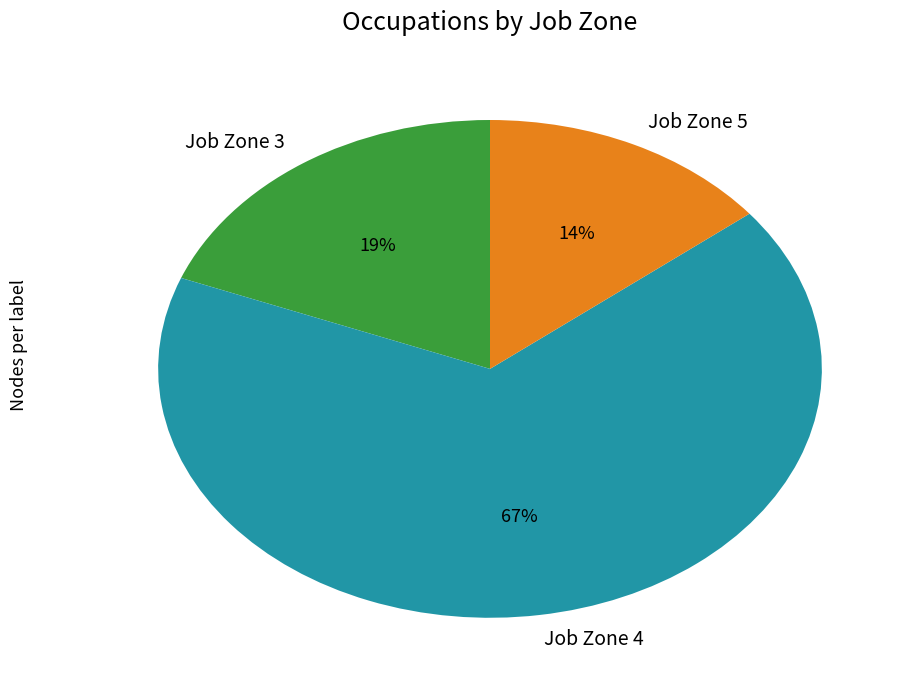

Which slice is the smallest?

Job Zone 5